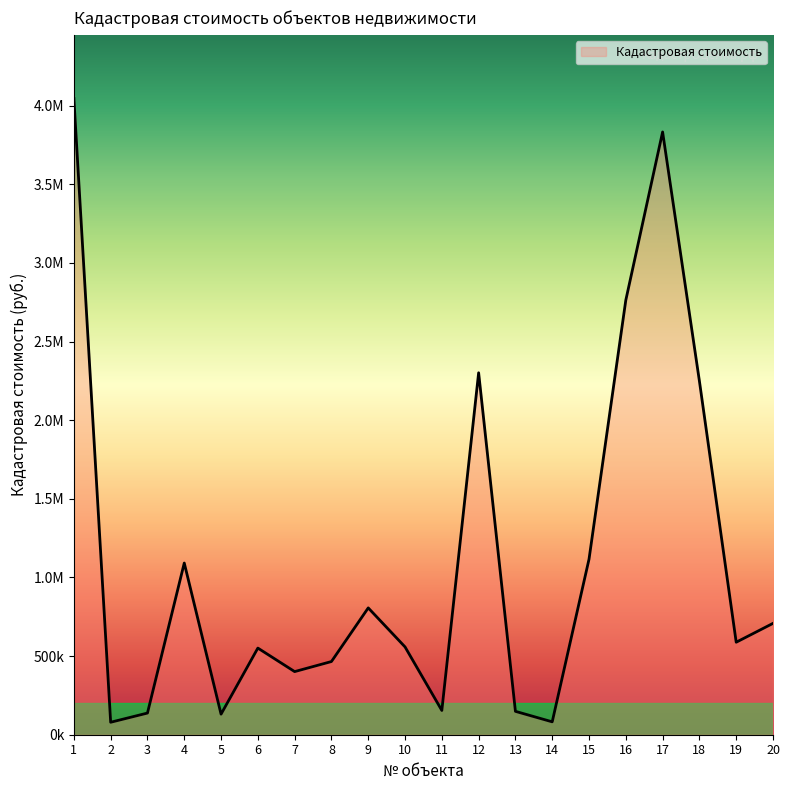

What is the minimum value shown in the chart?

79293.3